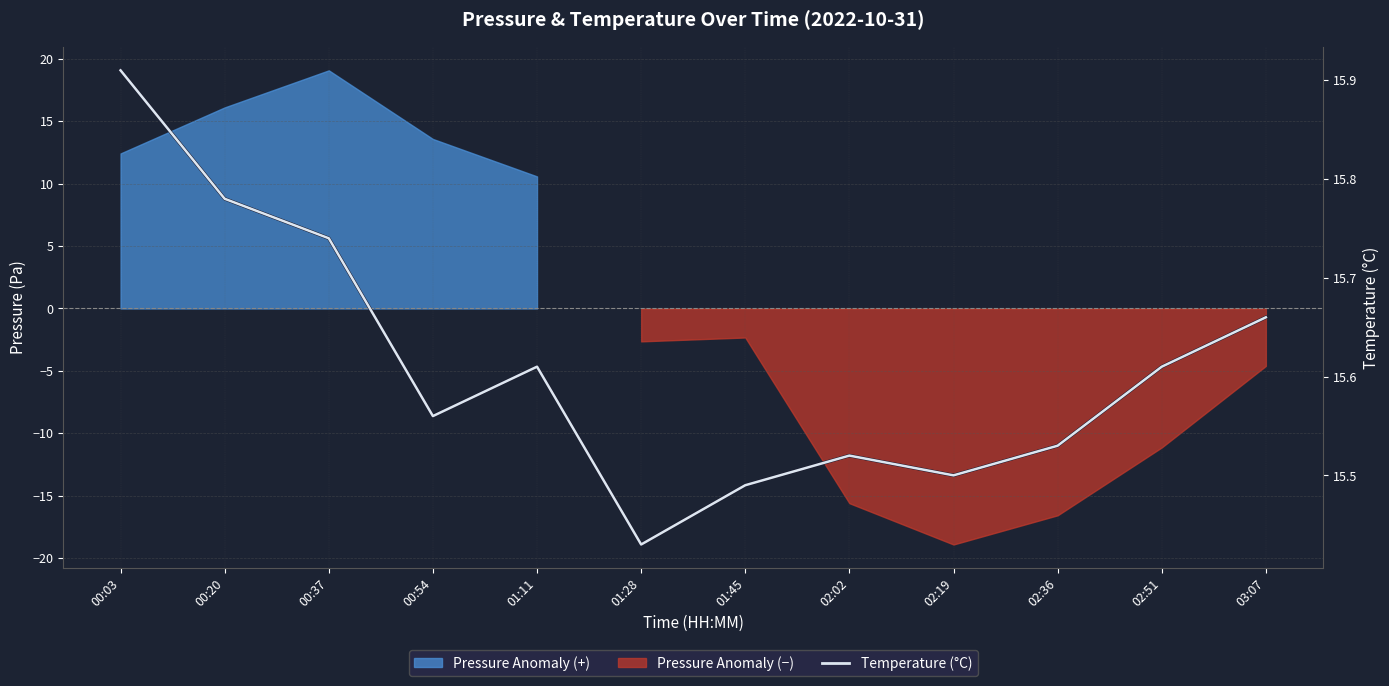

How many data points does each series have?

12